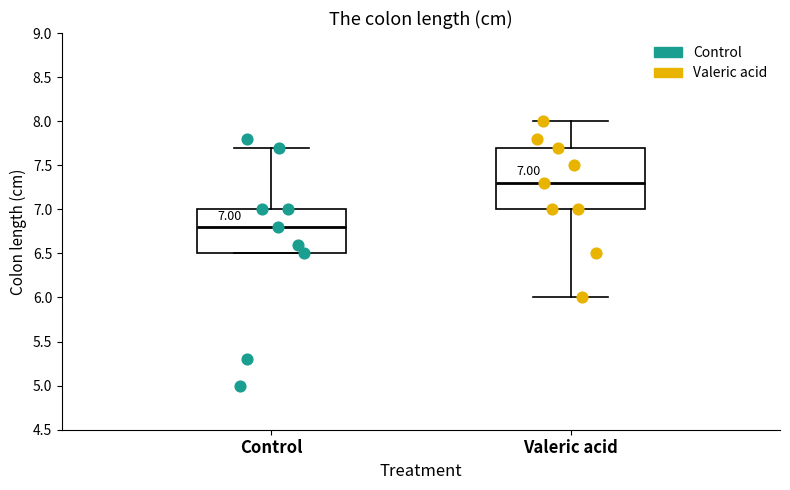

Comparing the boxes themselves (not the whiskers), which one is the tallest?

Valeric acid